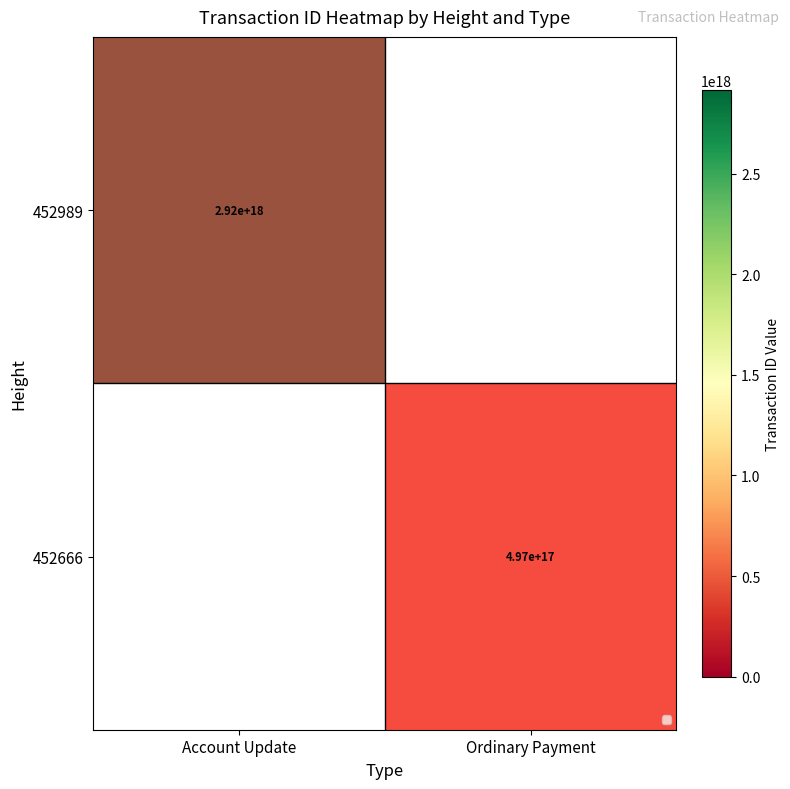

Which category has the highest value in the 452666 series?

Account Update